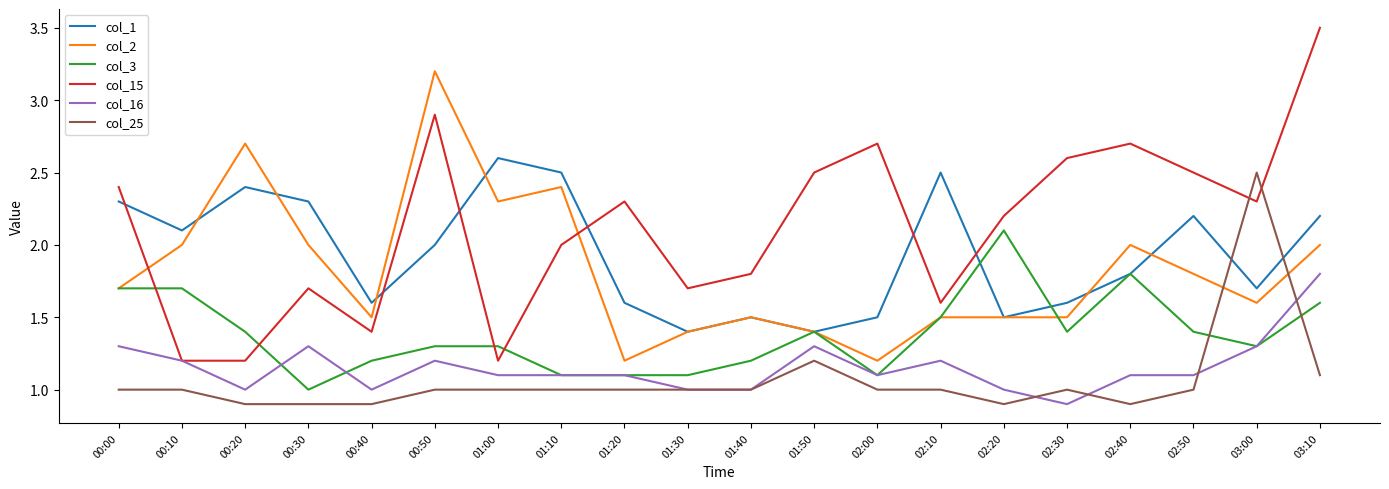

Which category has the highest value in the col_16 series?

03:10